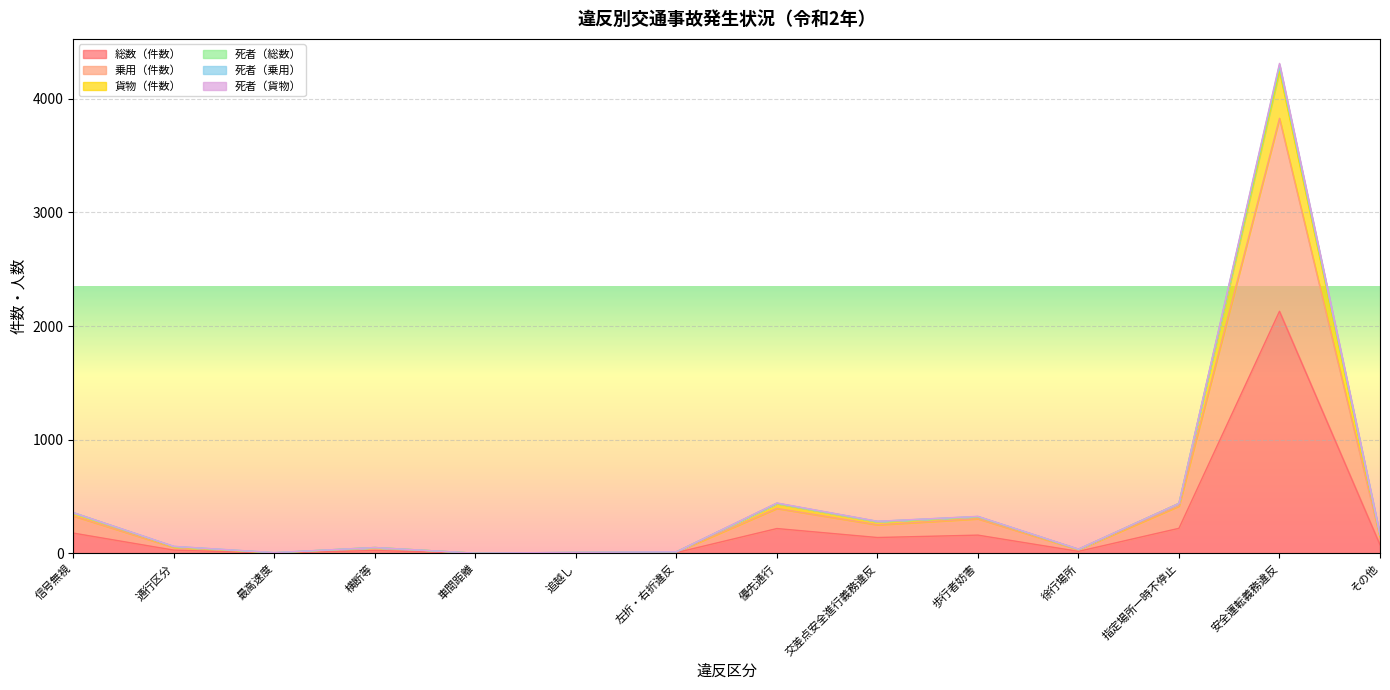

What is the highest value of the 総数（件数） series?

2130